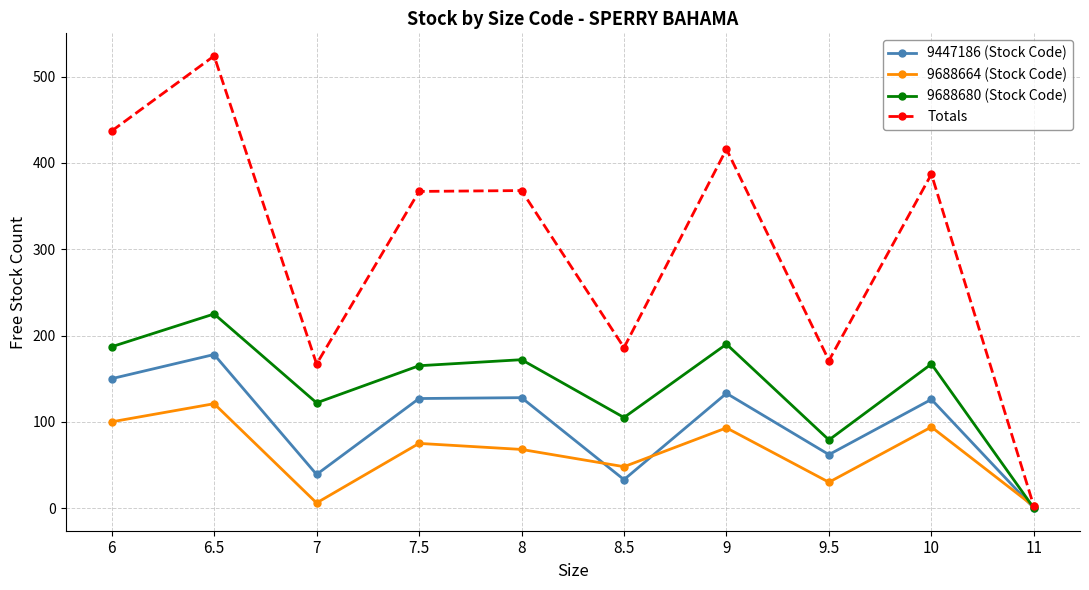

What position from the right is 9.5?

3